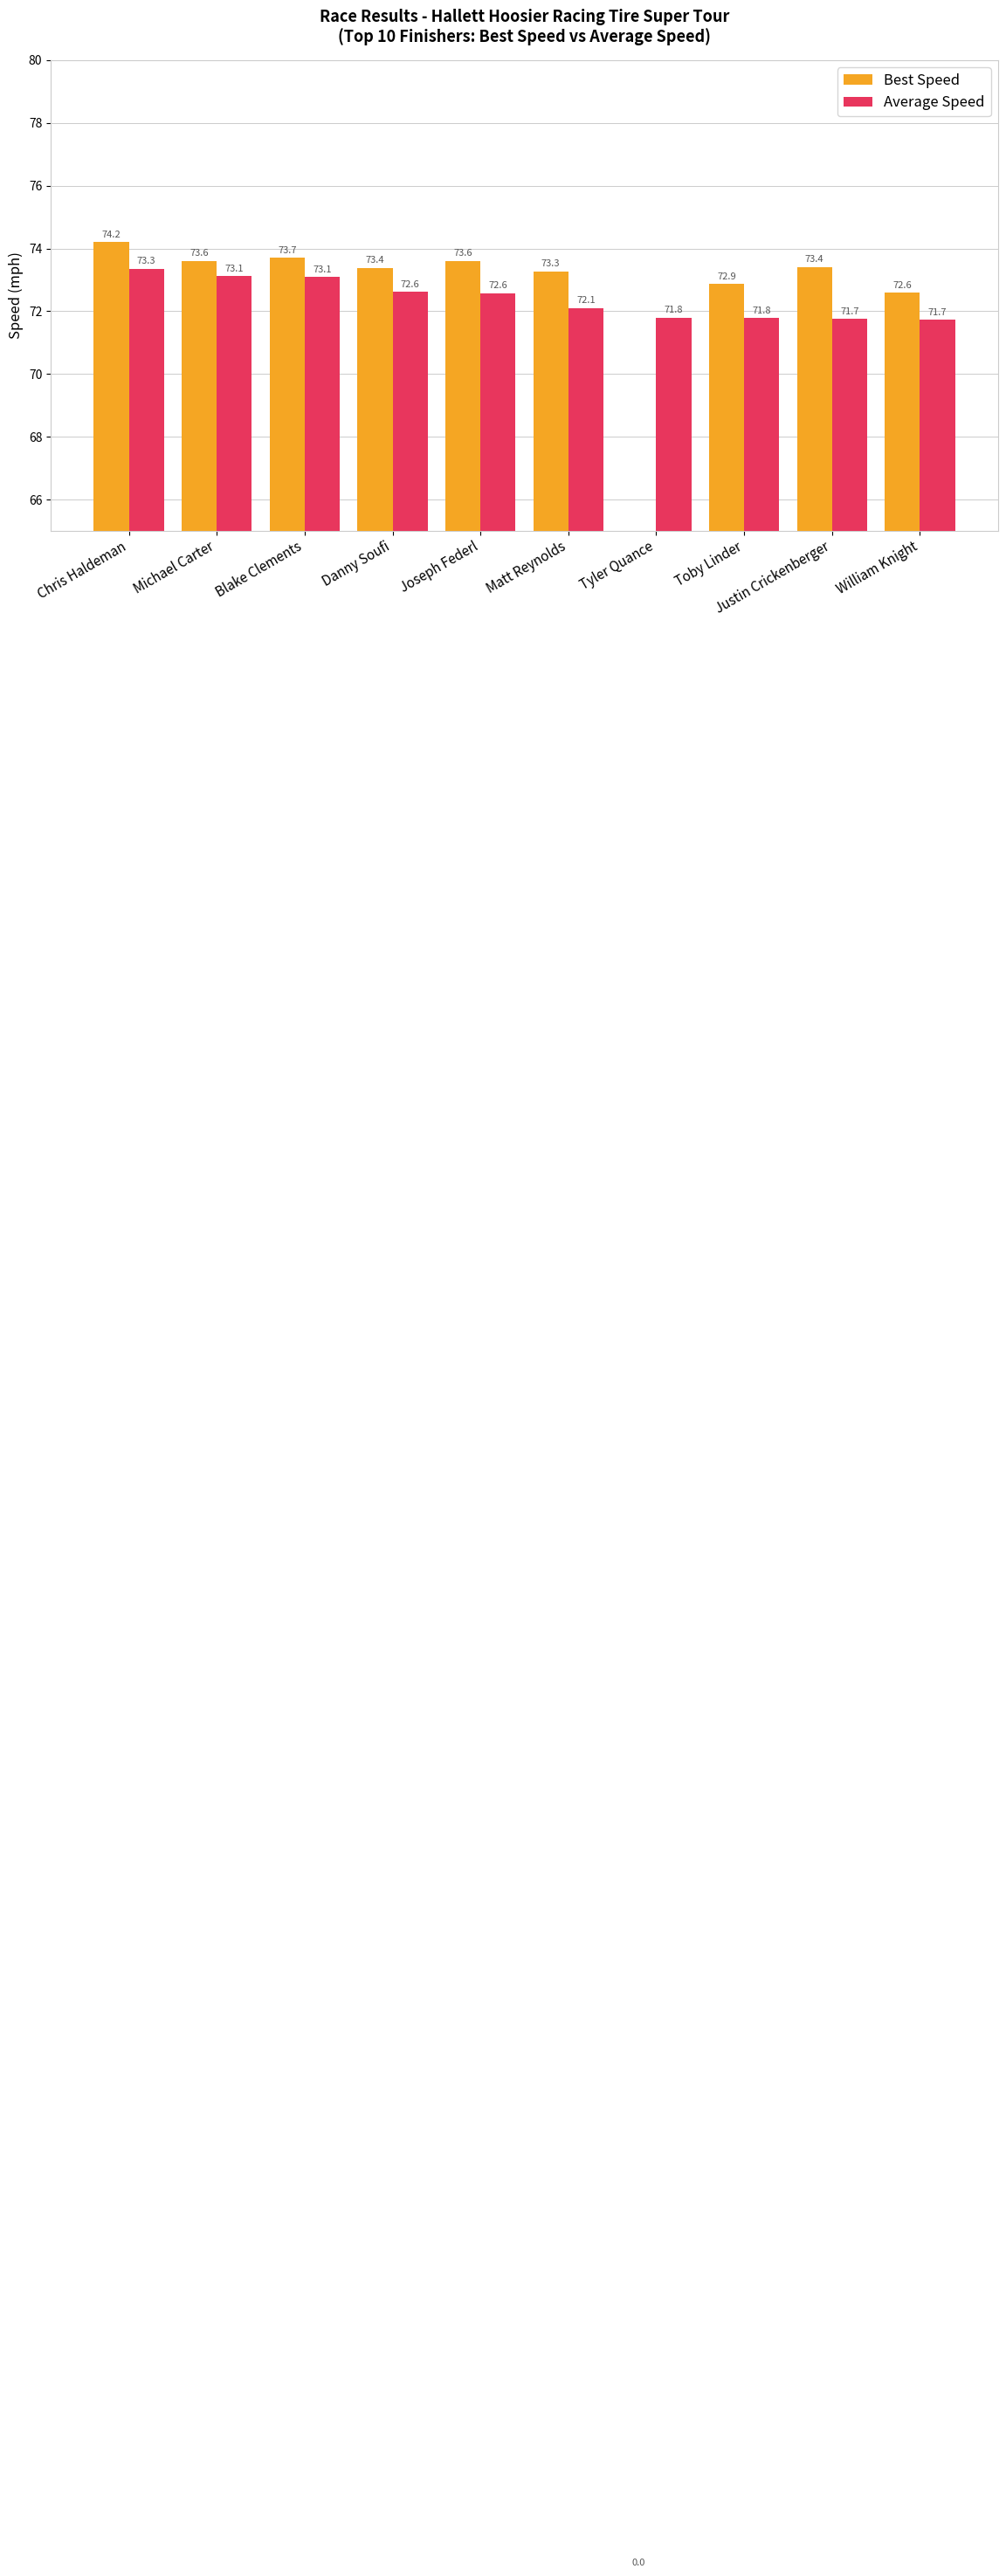

True or false: Average Speed has a value of 73.1 at Michael Carter.

True